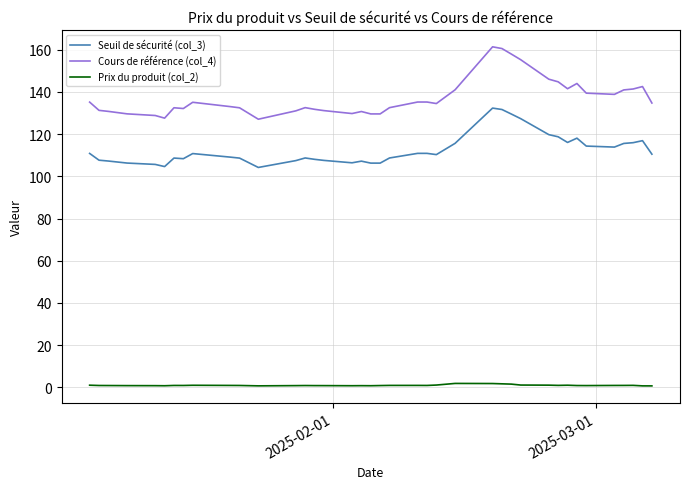

Which series has the widest spread of values?

Cours de référence (col_4)